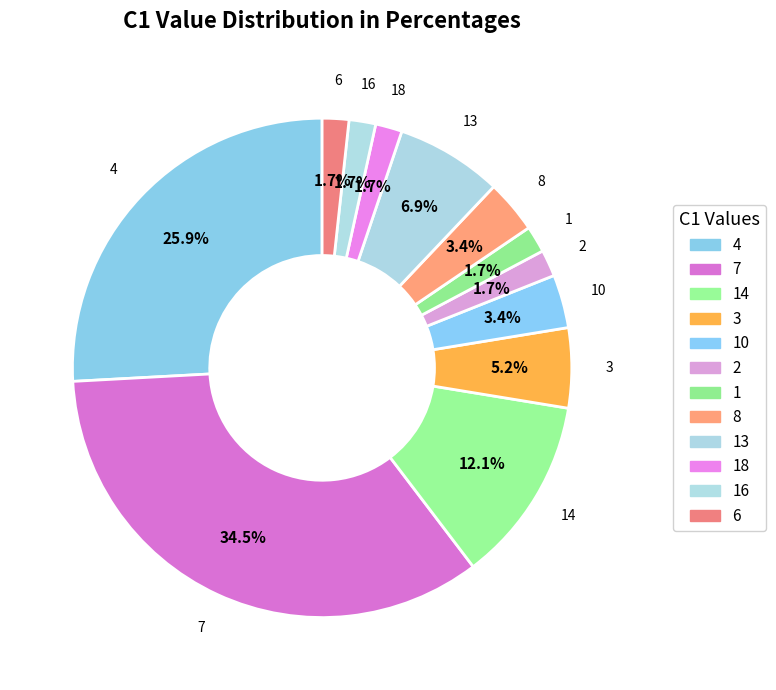

Rank the categories by value from highest to lowest.

7, 4, 14, 13, 3, 10, 8, 2, 1, 18, 16, 6